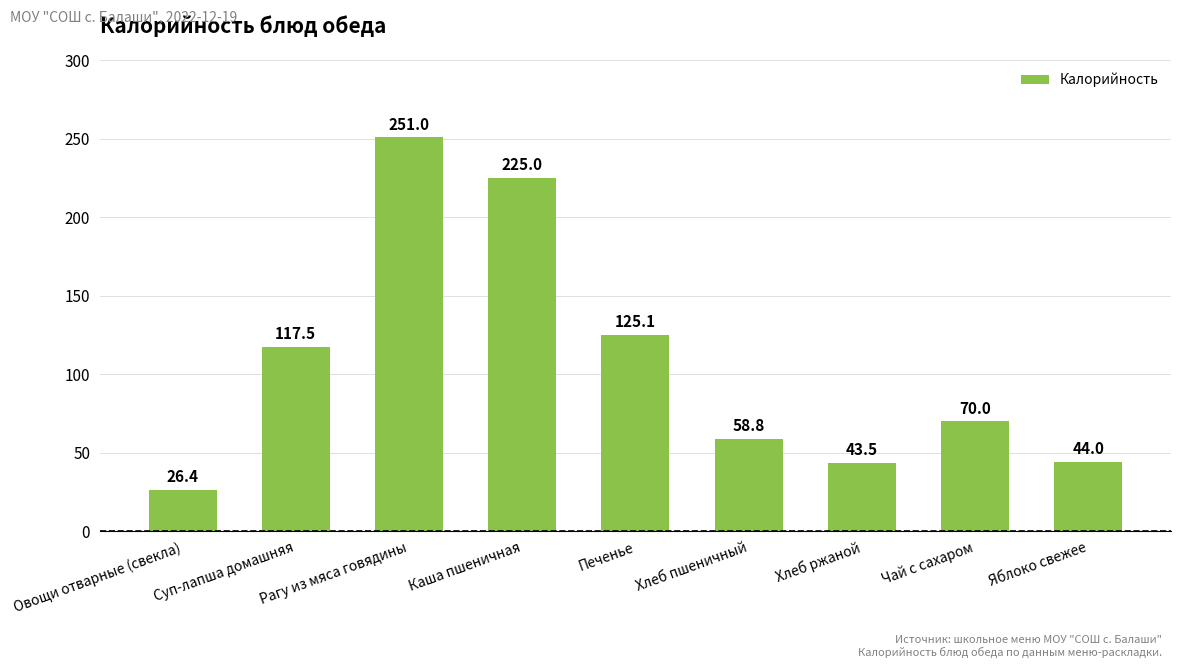

What is the value of the 5th bar from the left?

125.1